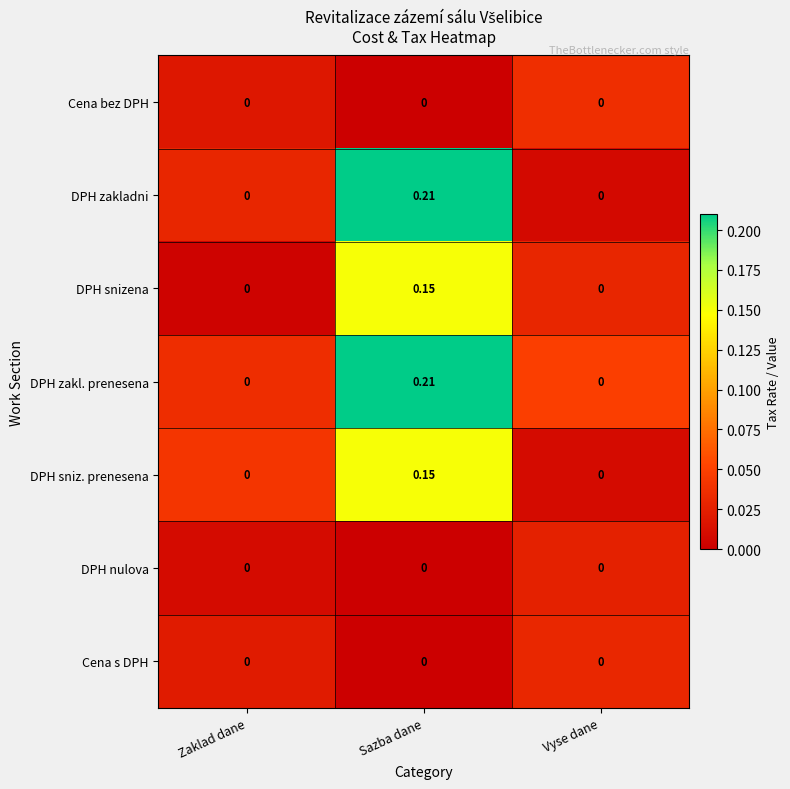

At which category is the sum across all series the highest?

Sazba dane